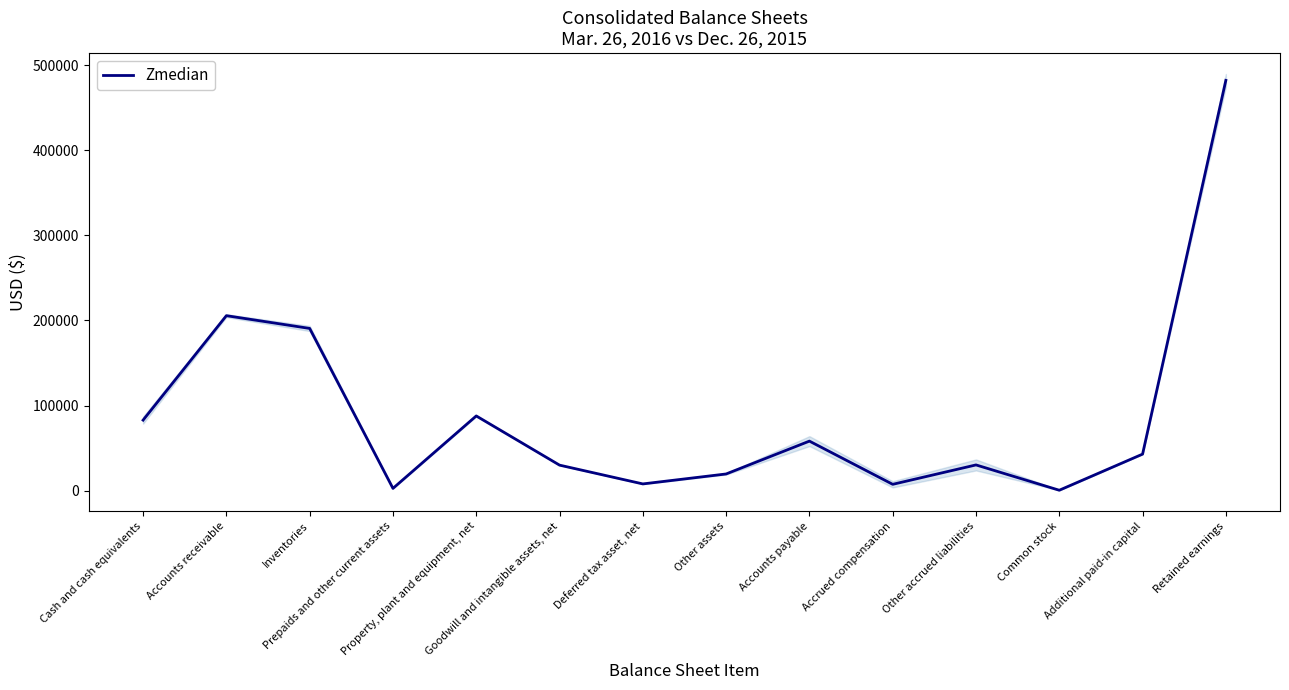

What is the change in value from Prepaids and other current assets to Property, plant and equipment, net?

+85208.5